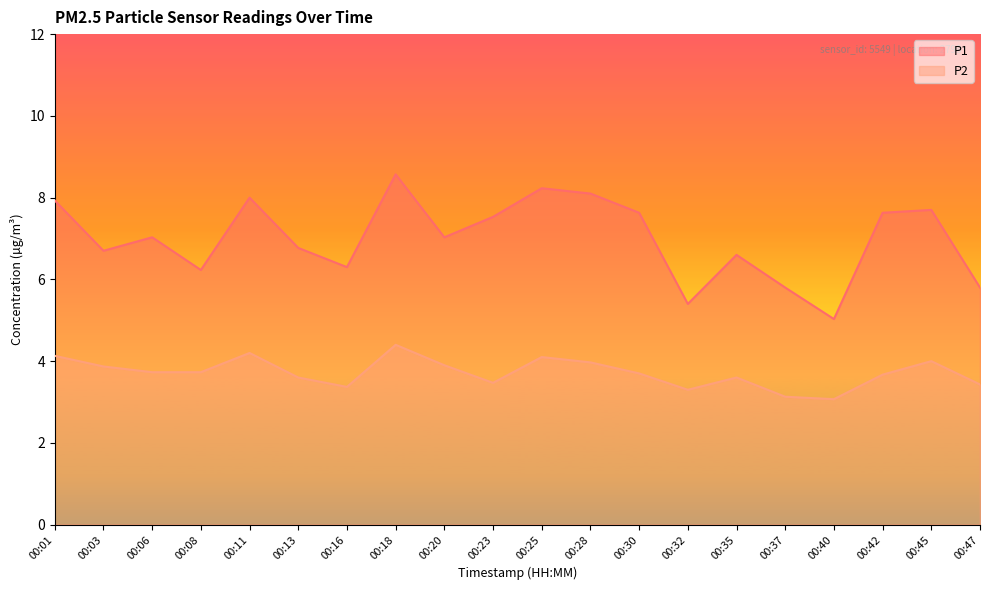

What is the difference between the highest and lowest values at 00:01?

3.8